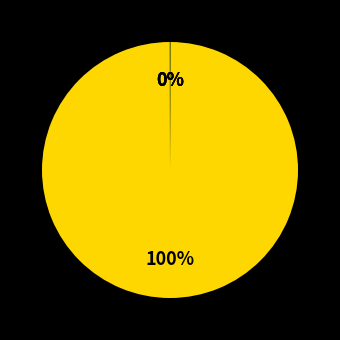

Is there any slice that represents more than half of the pie?

Yes